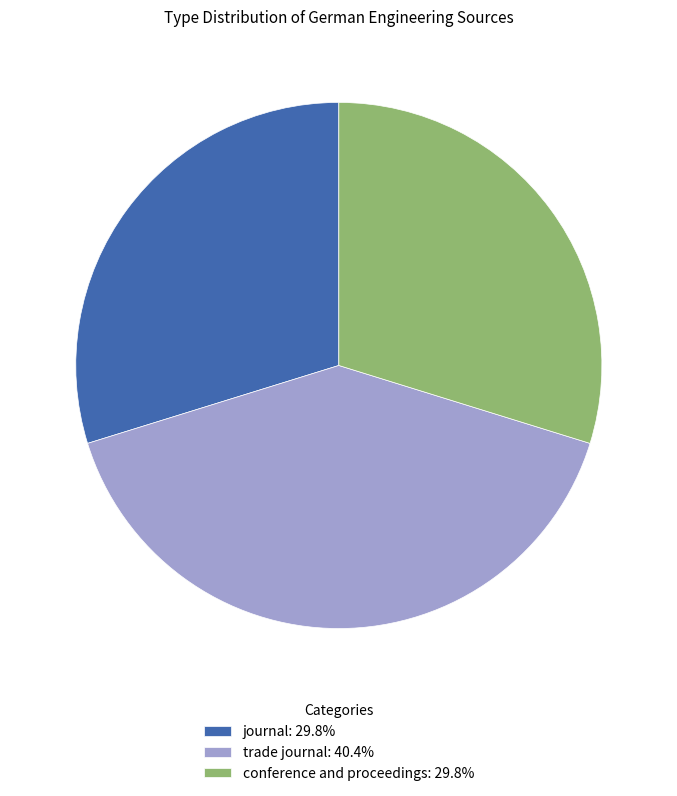

How many slices are in this pie chart?

3